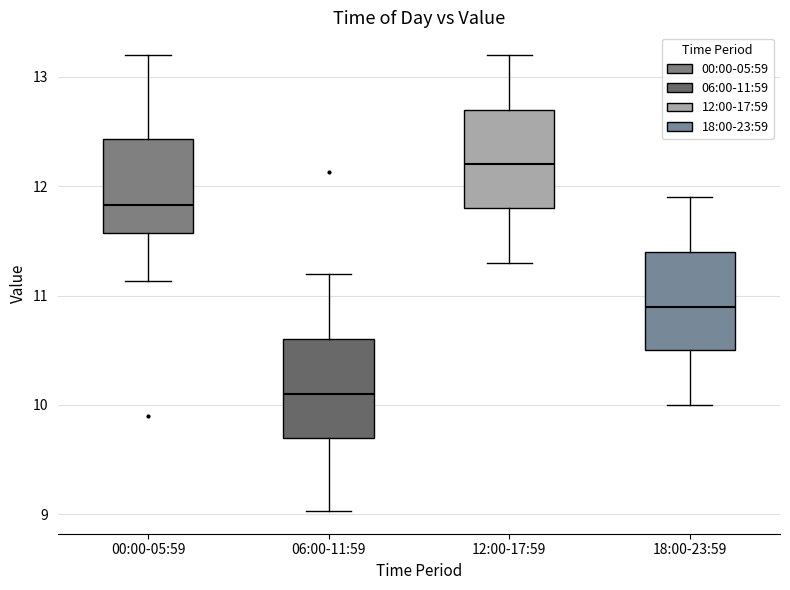

Where does the median line of the box for 06:00-11:59 sit on the y-axis? The values are not printed on the chart, so give them approximately, as read against the axis.

10.1